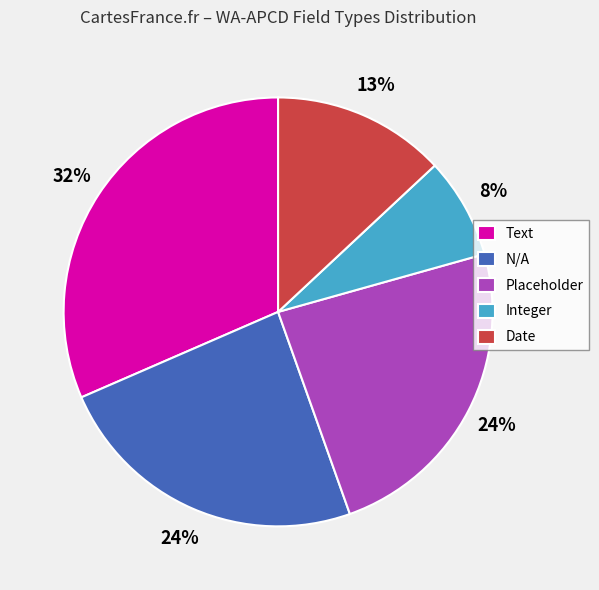

How many segments does this pie chart have?

5